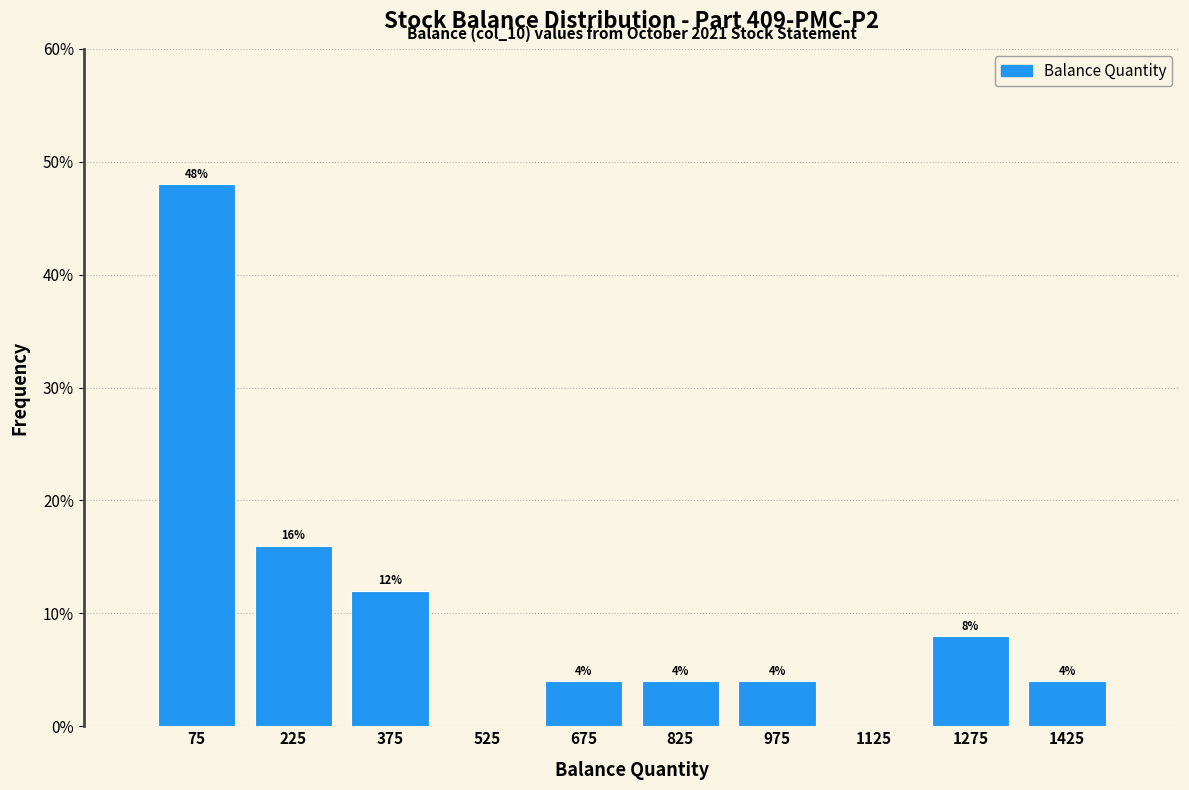

Which range on the x-axis has the tallest bar?

0 to 150